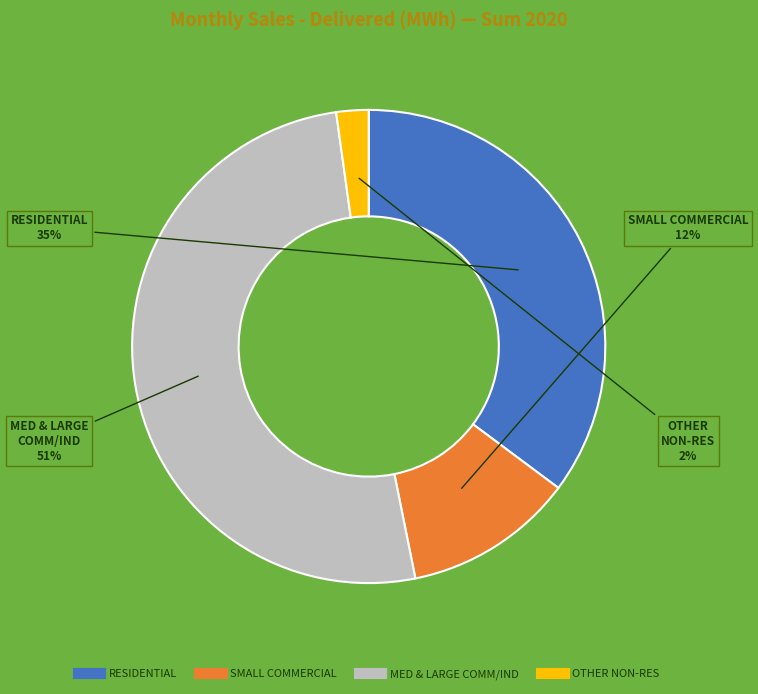

Is there a majority slice in this chart?

Yes